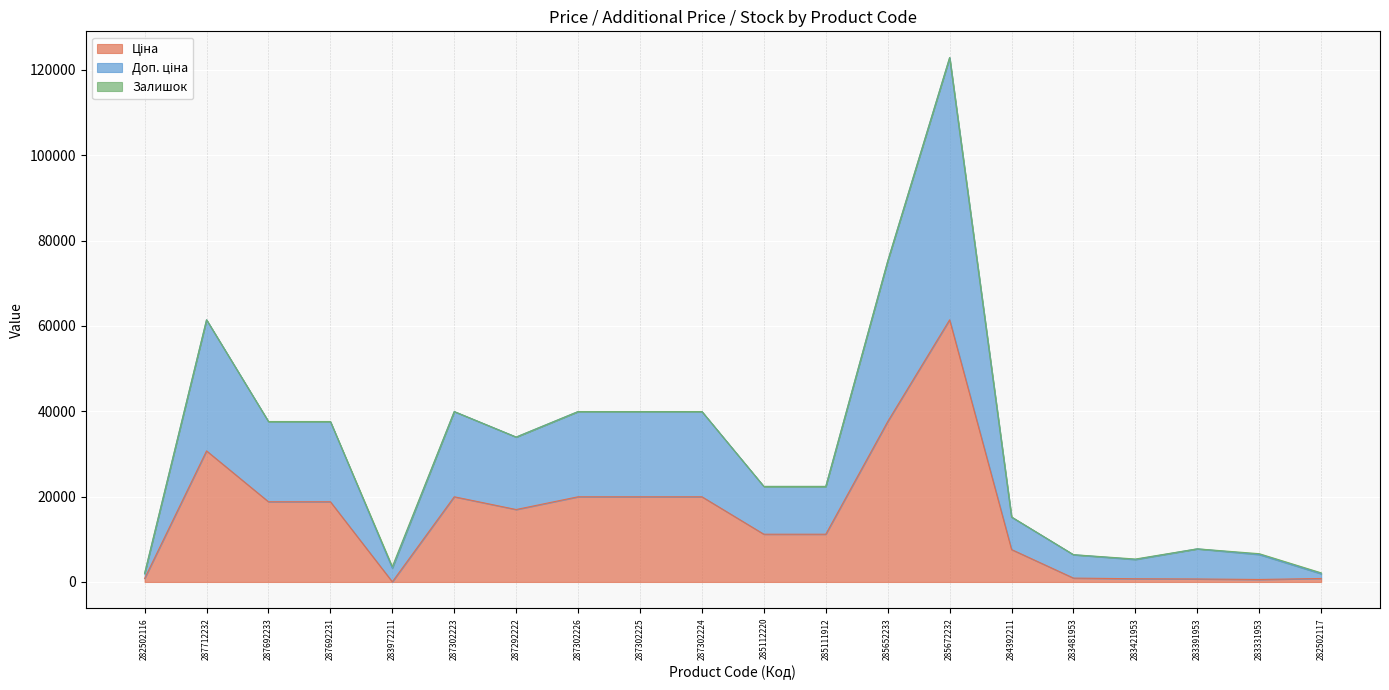

What is the total value across all series at 287302225?

39928.3